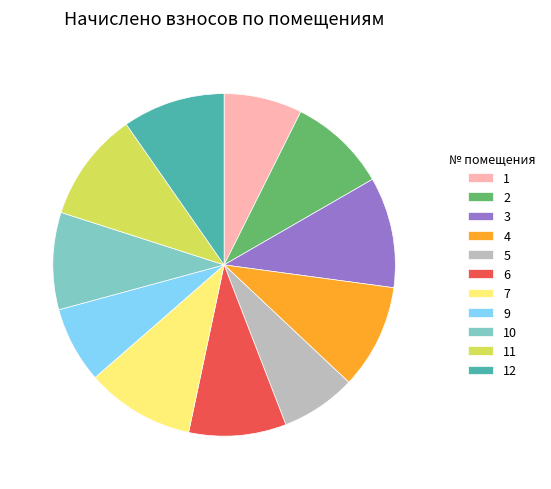

The 9 slice represents 7% of the pie. True or false?

True